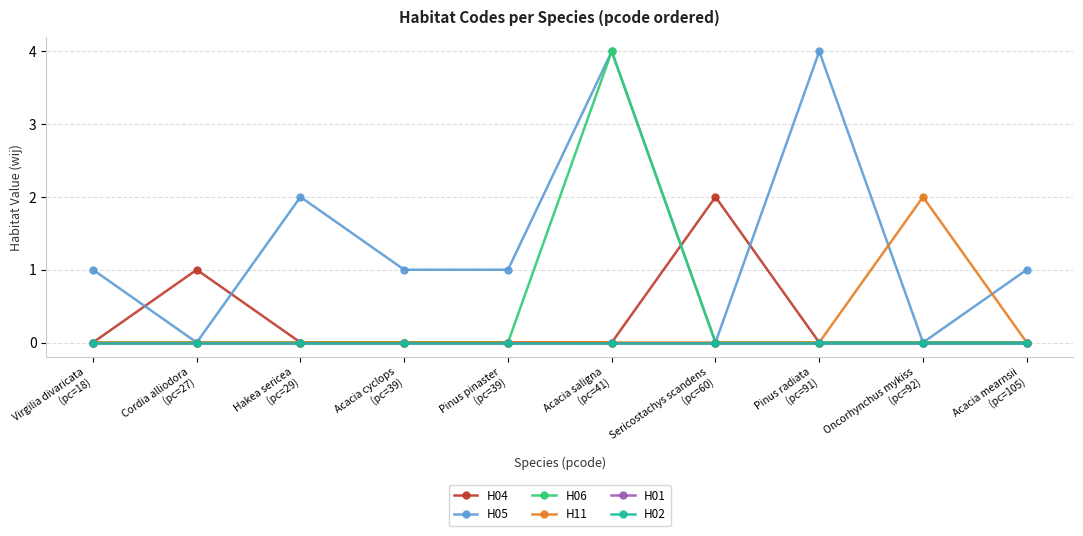

What position from the right is Pinus radiata
(pc=91)?

3